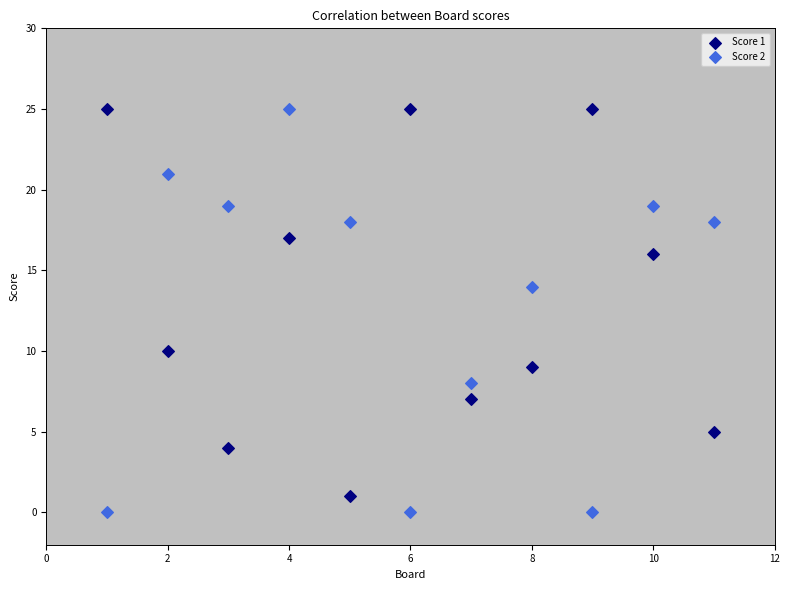

Across all data points, what is the range of Y values (max minus min)?

25